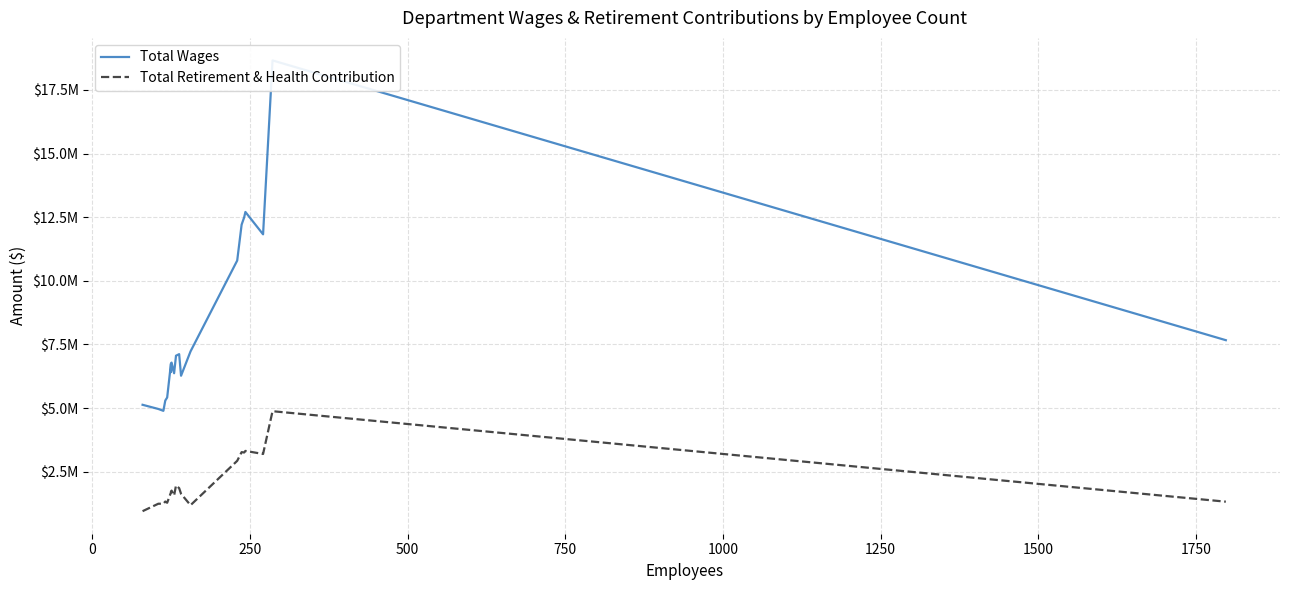

What is the sum of the Total Retirement & Health Contribution values at 1500 and 0?

2999868